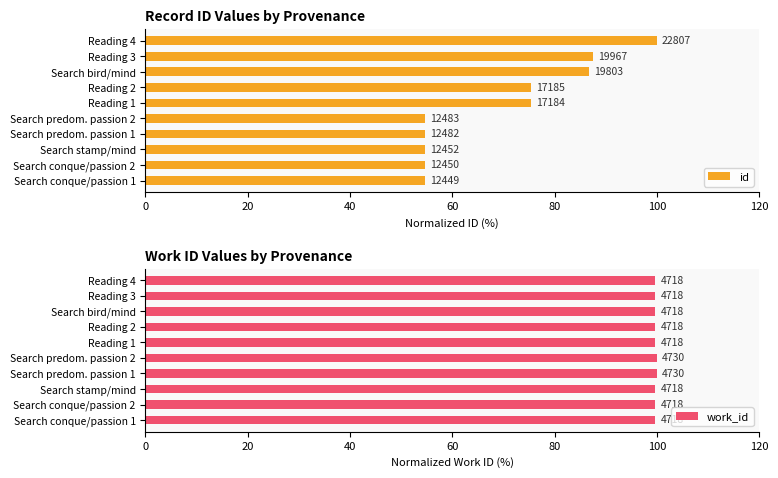

What is the total value across all series at Reading 3?

187.3